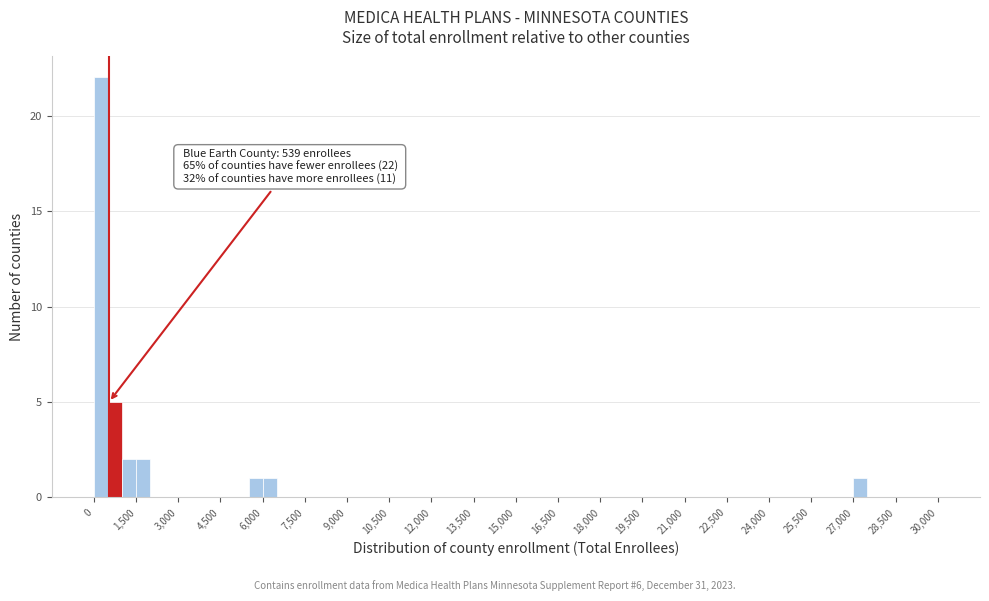

Read against the x-axis, roughly where is the centre of the tallest bar?

200